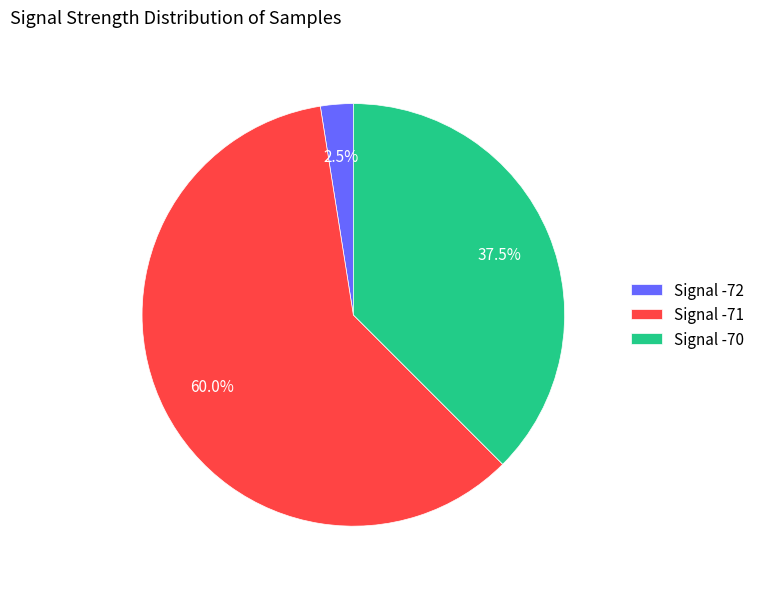

To the nearest percent, what is the average slice percentage?

33%